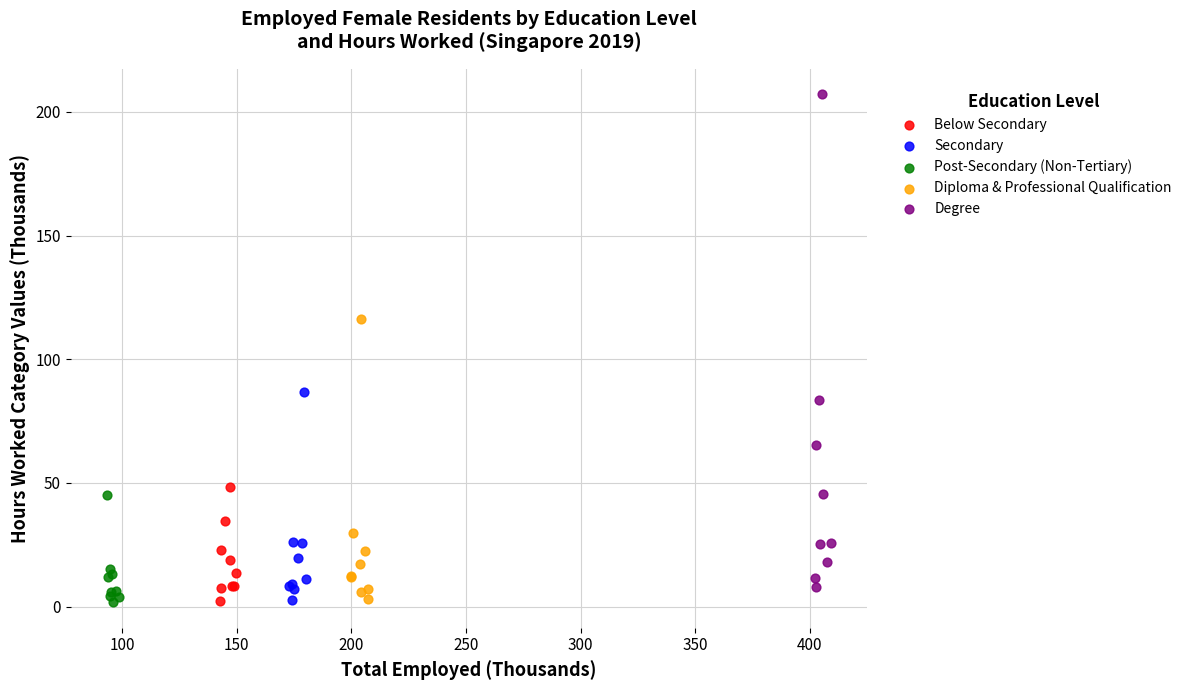

Which series contains the highest Y value?

Degree